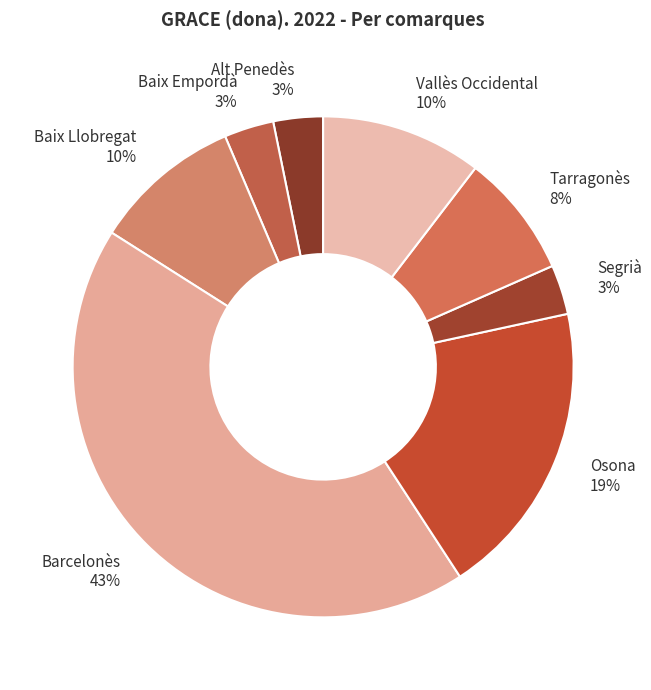

To the nearest percent, what percentage of the pie is Baix Empordà?

3%